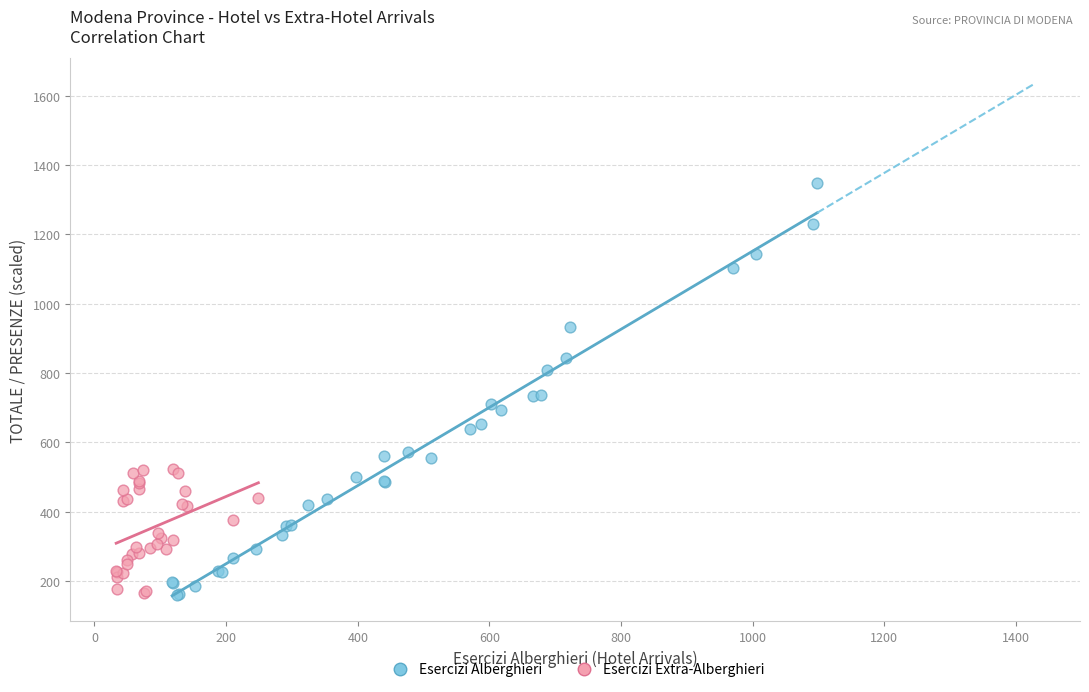

Which series contains the highest Y value?

Esercizi Alberghieri